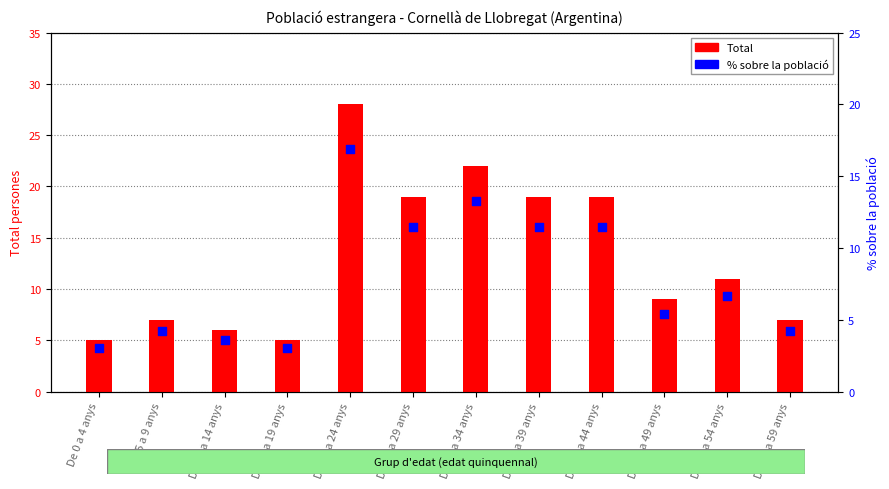

Which series reaches the maximum Y coordinate?

Total